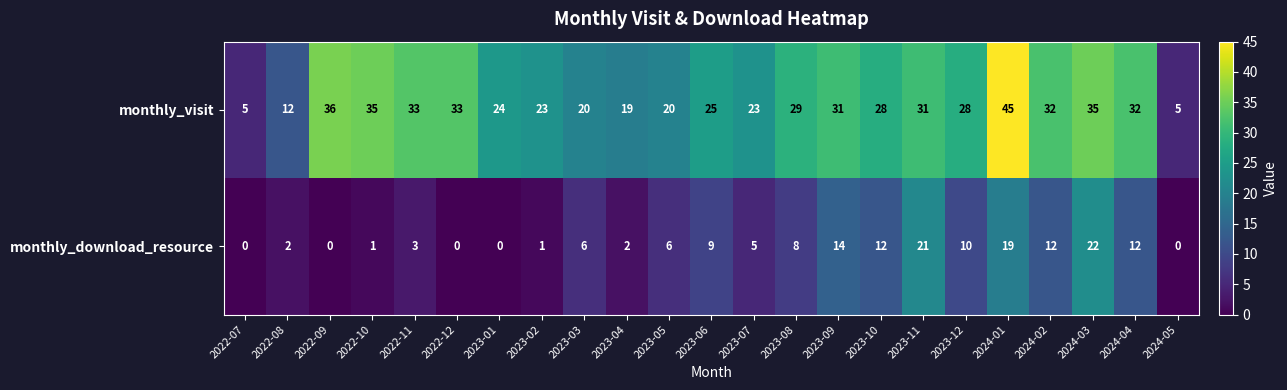

Which label corresponds to the largest value in the chart?

2024-01